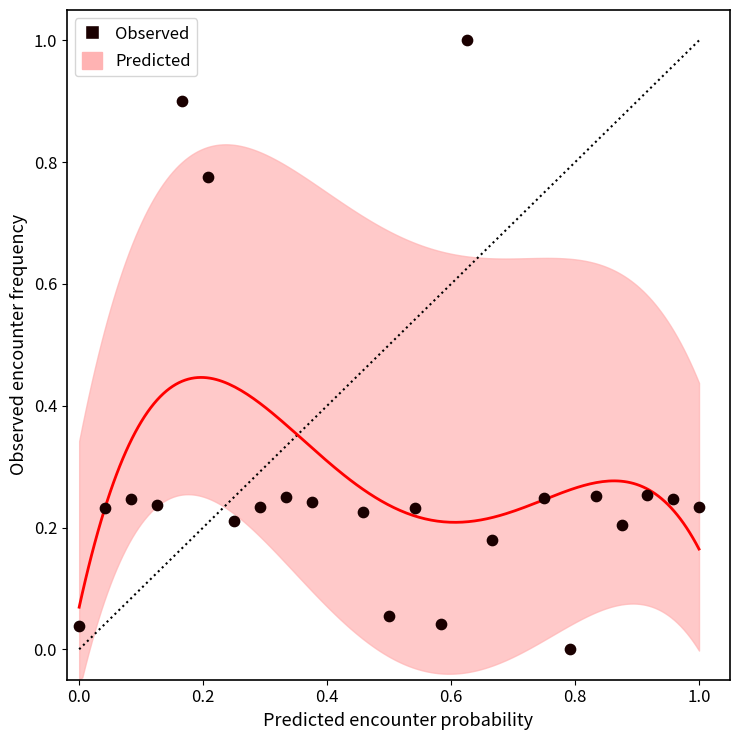

What is the range of Y values (max minus min)?

1.0